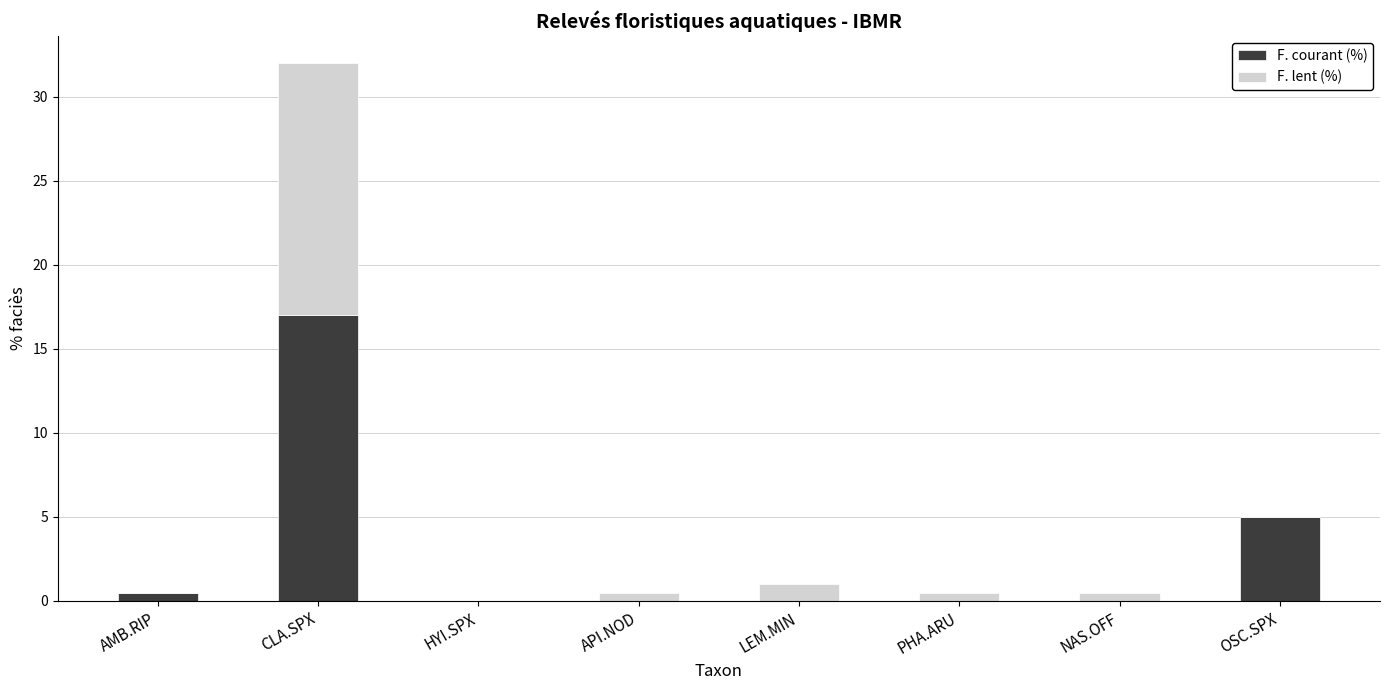

Where is F. courant (%) nearest to the value 8?

OSC.SPX